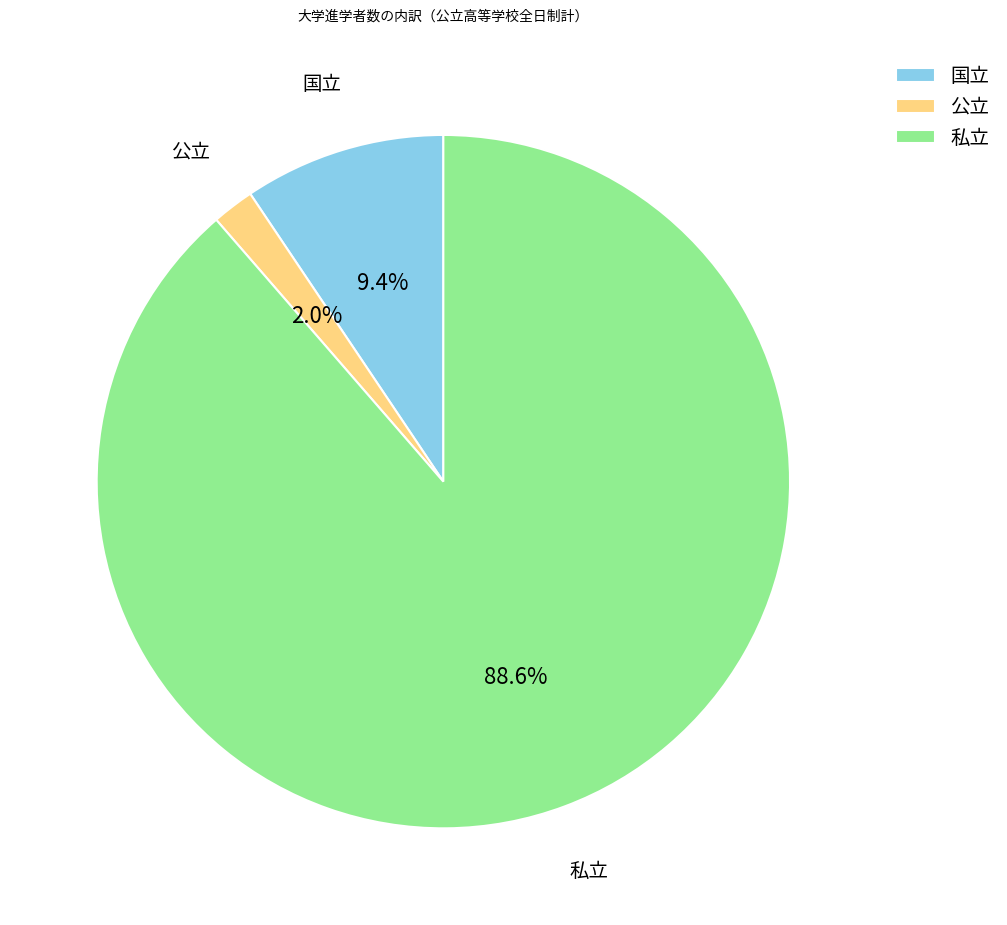

The 公立 slice represents 9% of the pie. True or false?

False